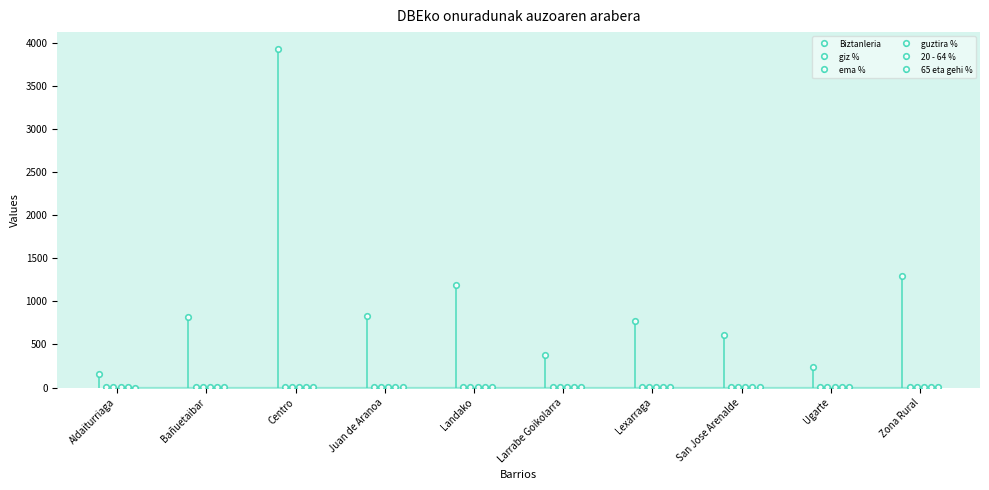

At which category is the sum across all series the highest?

Centro